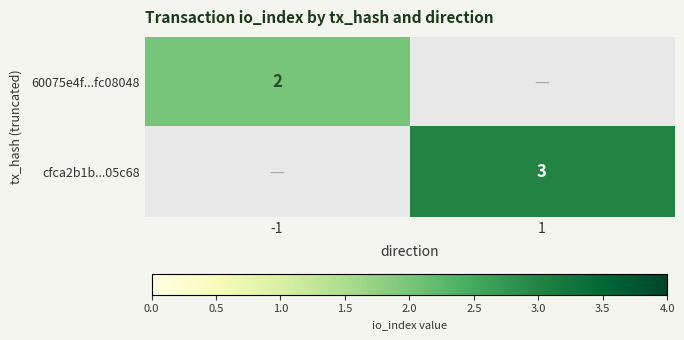

The value of 60075e4f...fc08048 at -1 is 3. True or false?

False